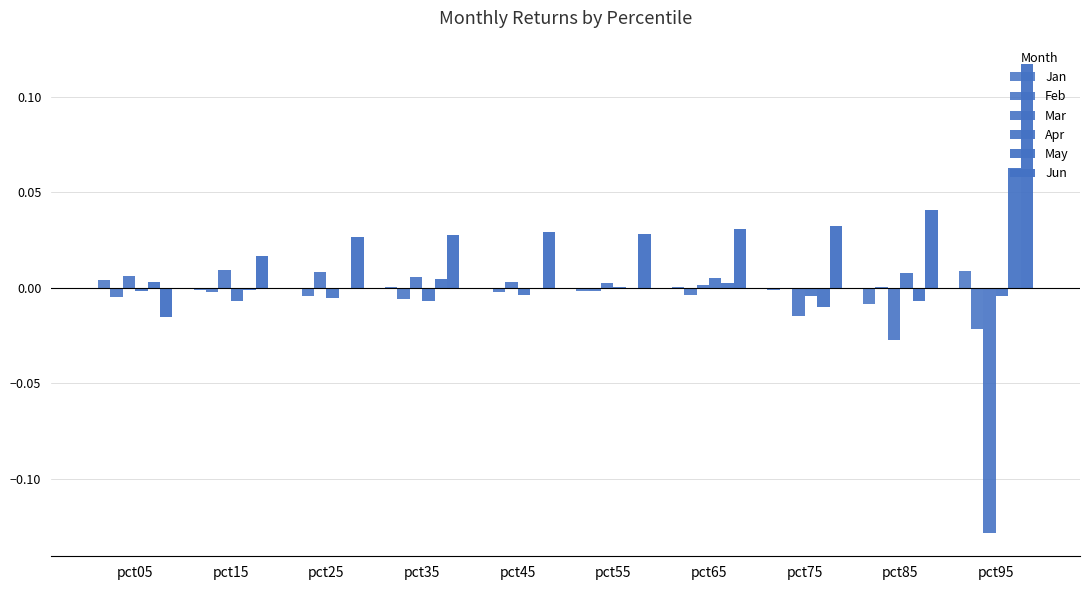

Which series changed the most between pct35 and pct85?

Mar